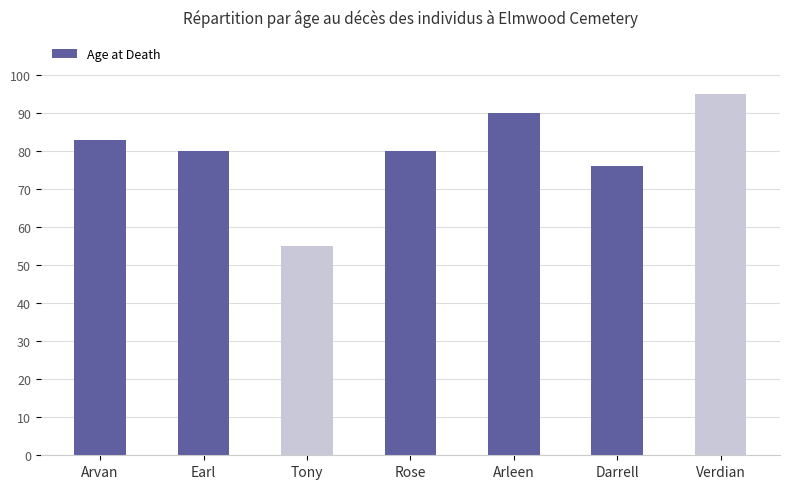

What is the difference between the values at Arleen and Rose?

10